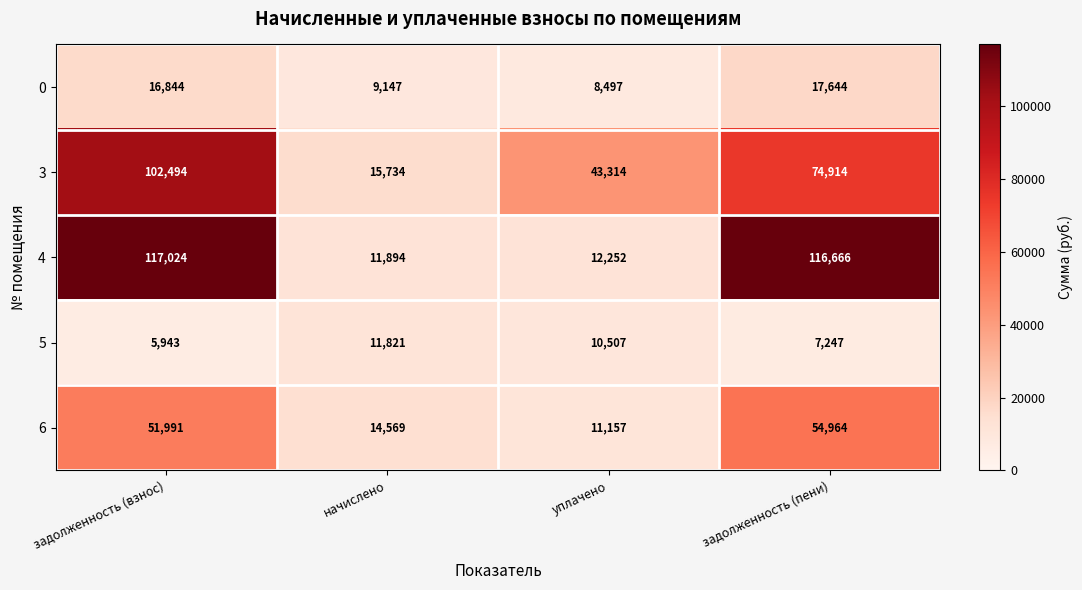

How many series are shown in this chart?

5